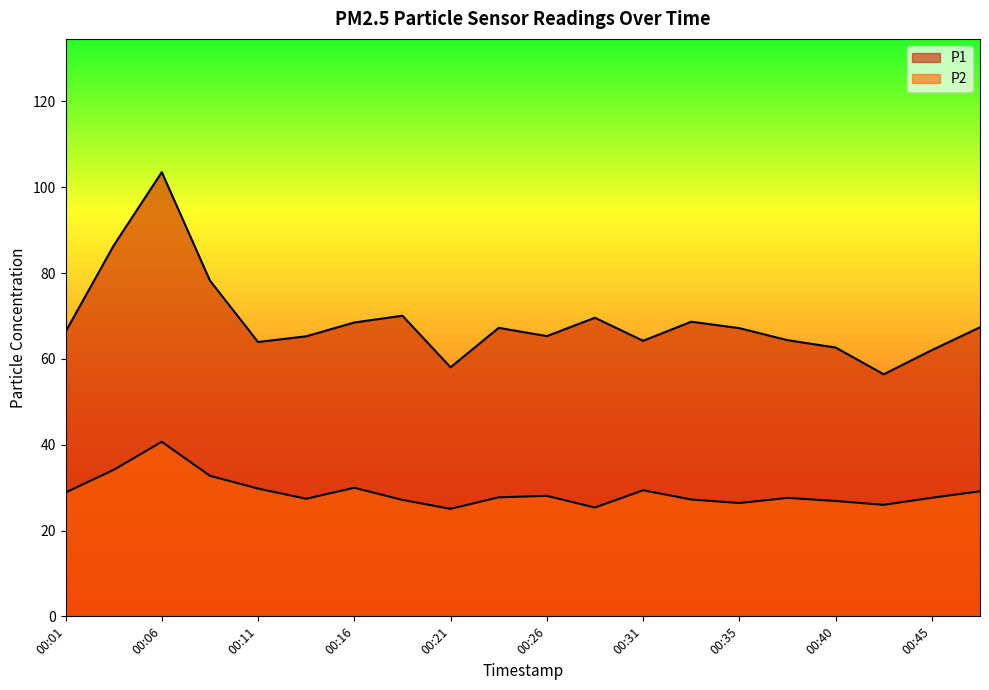

List the series in order of their overall mean, lowest first.

P2, P1